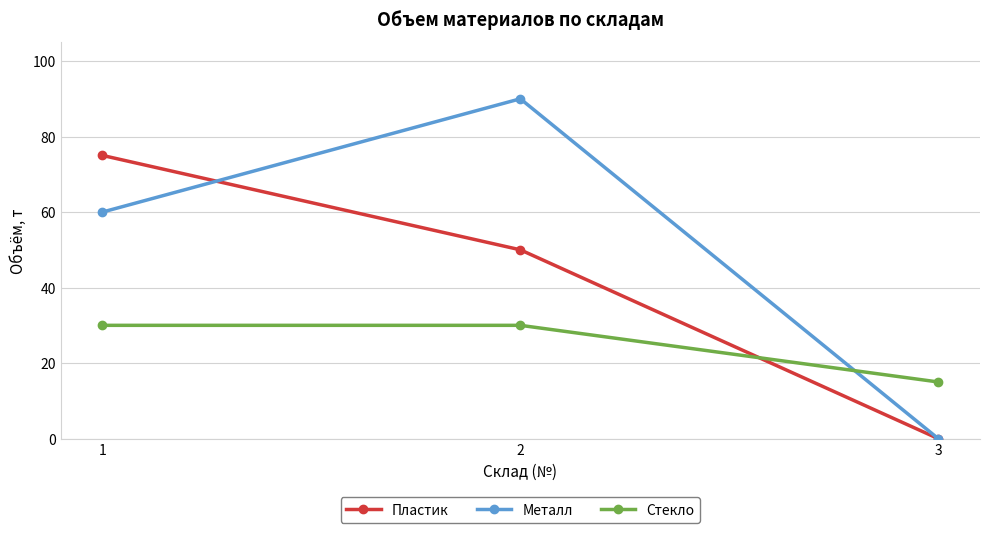

Reading left to right, what are all the values shown in this chart?

Пластик: 1=75	2=50	3=0
Металл: 1=60	2=90	3=0
Стекло: 1=30	2=30	3=15